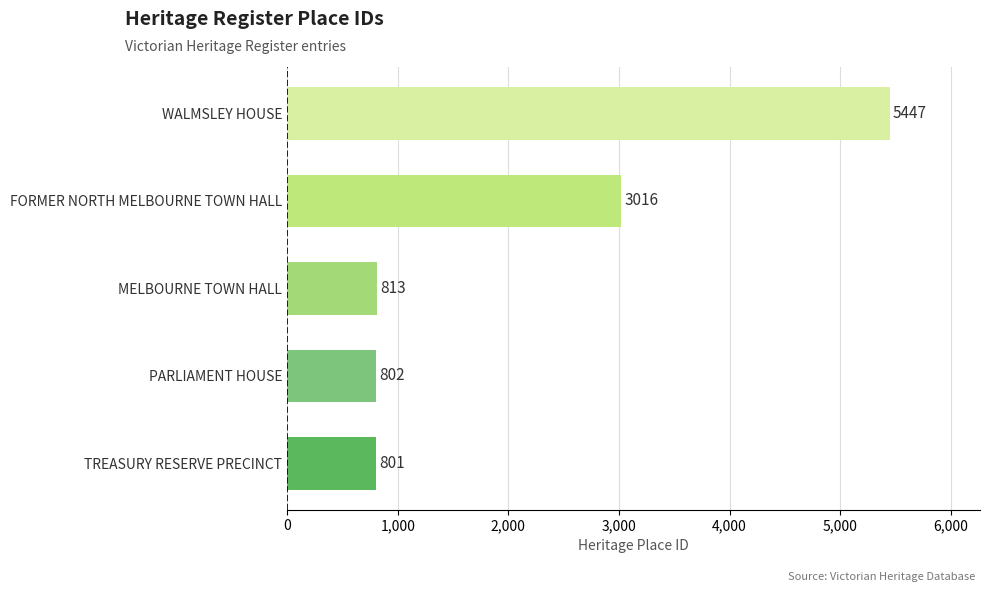

The value at WALMSLEY HOUSE is 2800. True or false?

False